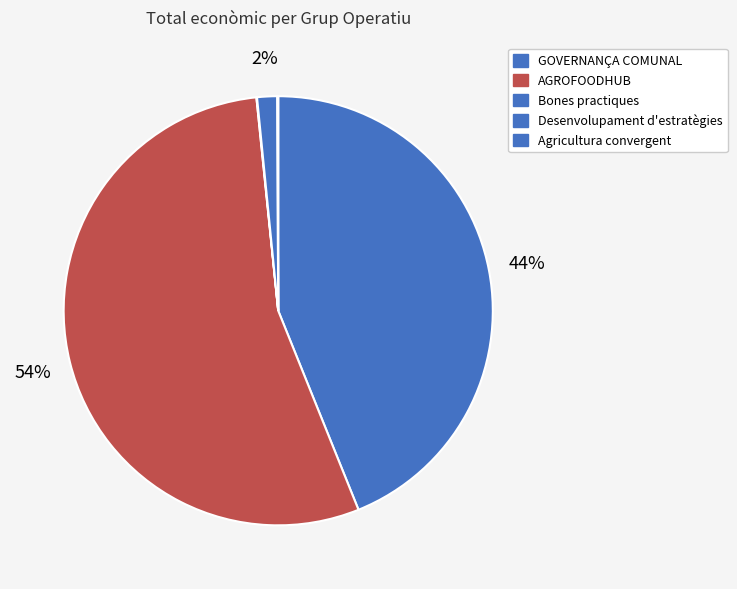

To the nearest percent, what is the average slice percentage?

20%